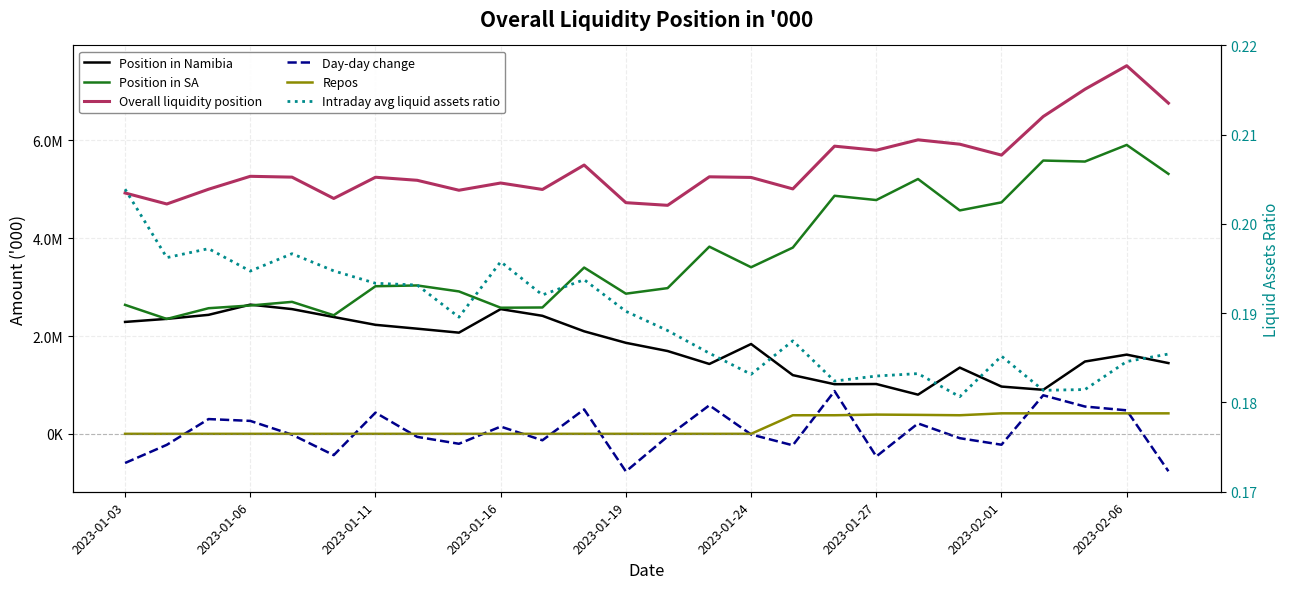

What is the smallest value displayed?

-769654.4